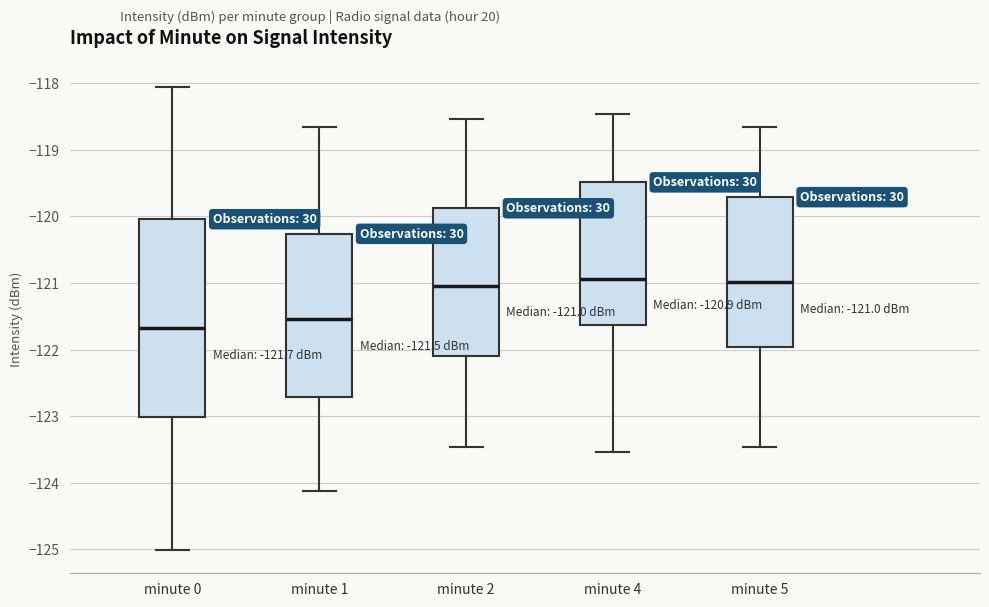

Which box has the lowest median line?

minute 0